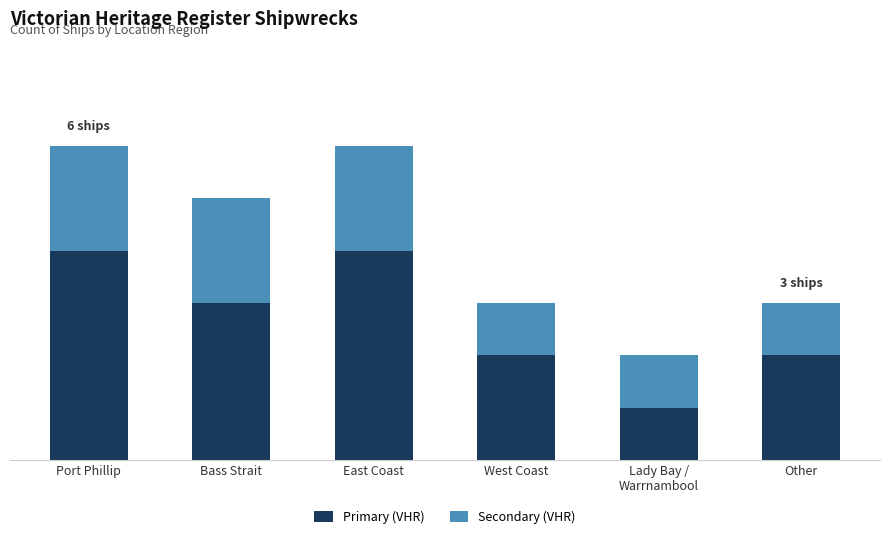

What are all the series names shown in the legend?

Primary (VHR), Secondary (VHR)